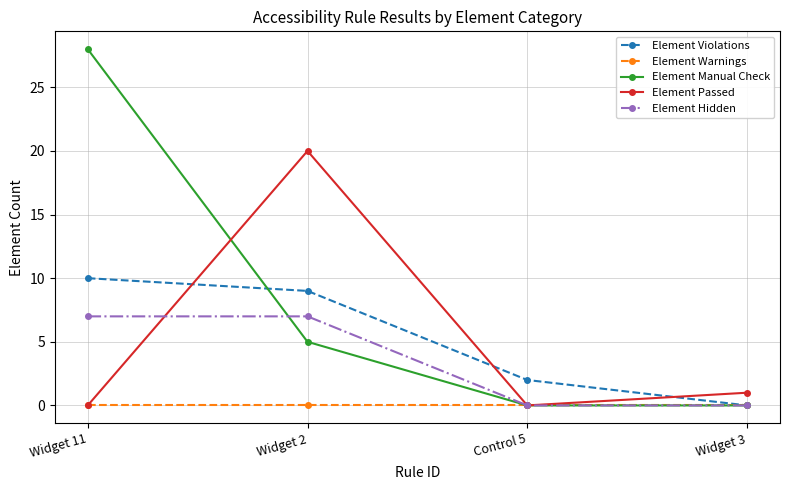

Reading right to left, what are all the values shown in this chart?

Element Violations: Widget 3=0	Control 5=2	Widget 2=9	Widget 11=10
Element Warnings: Widget 3=0	Control 5=0	Widget 2=0	Widget 11=0
Element Manual Check: Widget 3=0	Control 5=0	Widget 2=5	Widget 11=28
Element Passed: Widget 3=1	Control 5=0	Widget 2=20	Widget 11=0
Element Hidden: Widget 3=0	Control 5=0	Widget 2=7	Widget 11=7